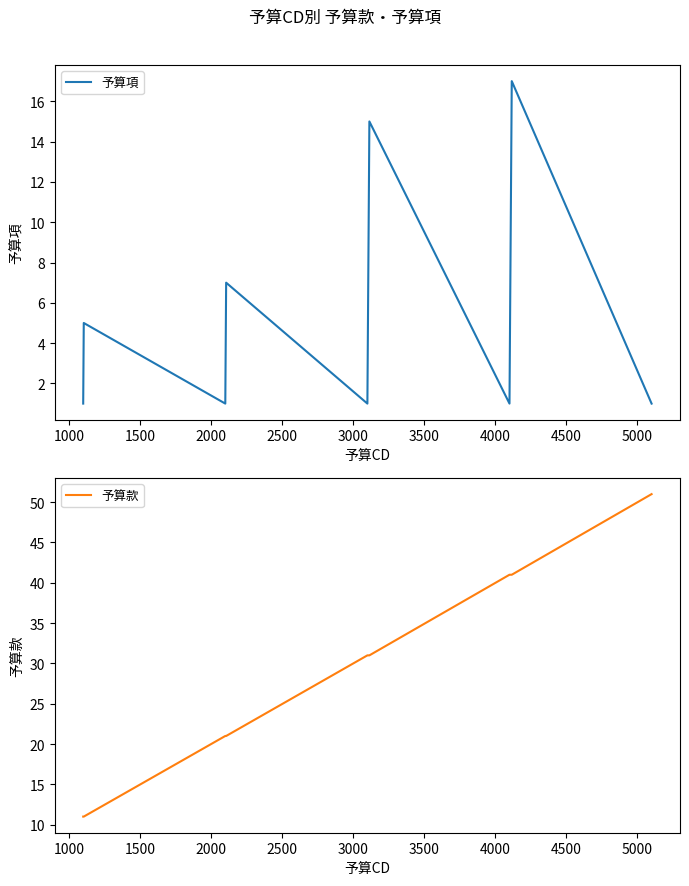

How many values in the 予算款 series are below 31?

7